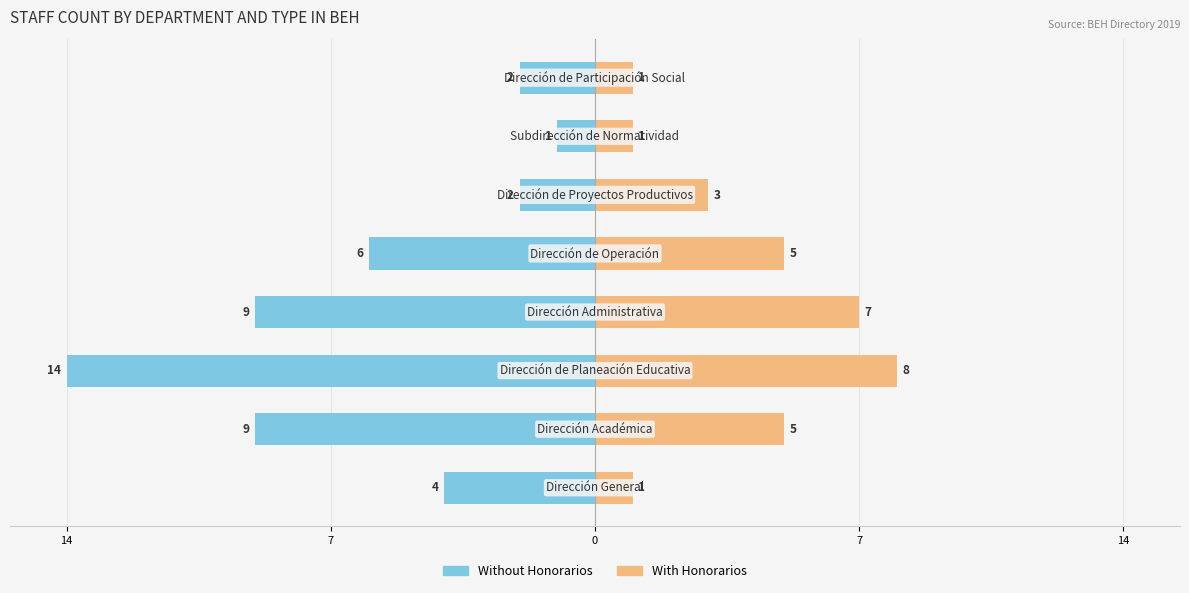

Between 7 and 0, which series saw the biggest shift?

Without Honorarios